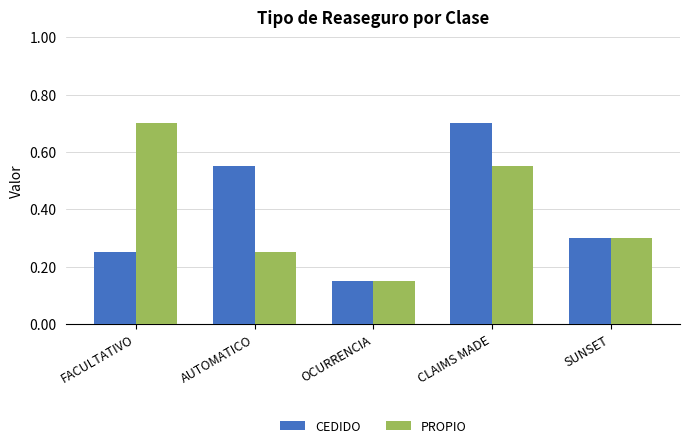

Rank the categories by PROPIO value from lowest to highest.

OCURRENCIA, AUTOMATICO, SUNSET, CLAIMS MADE, FACULTATIVO